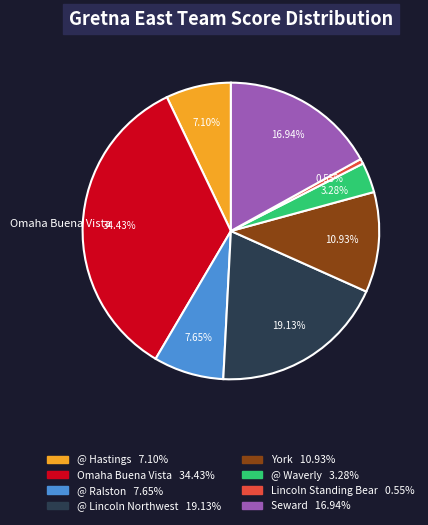

Is there any slice that represents more than half of the pie?

No